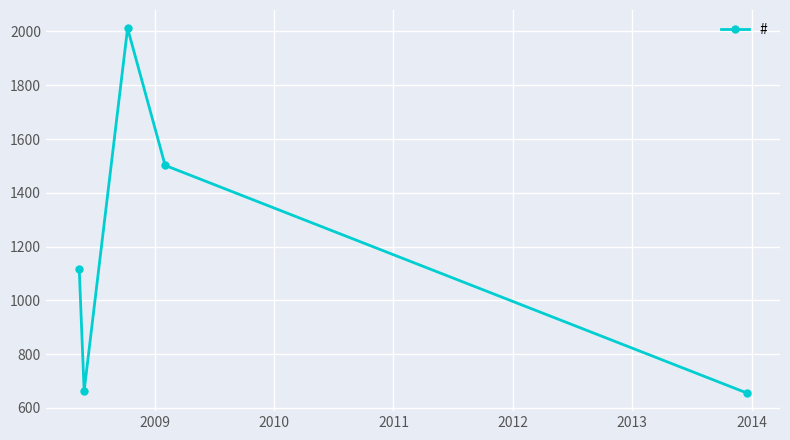

What is the average value?

1190